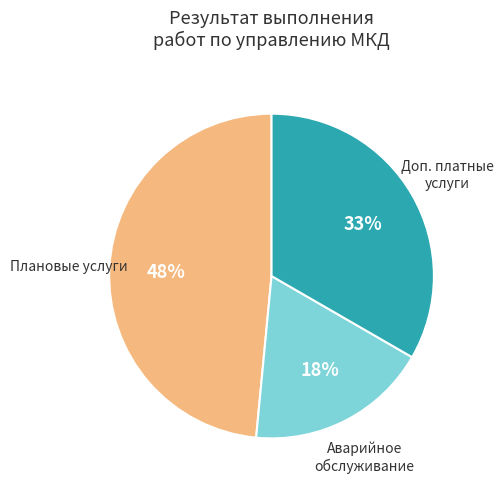

Is there a majority slice in this chart?

No